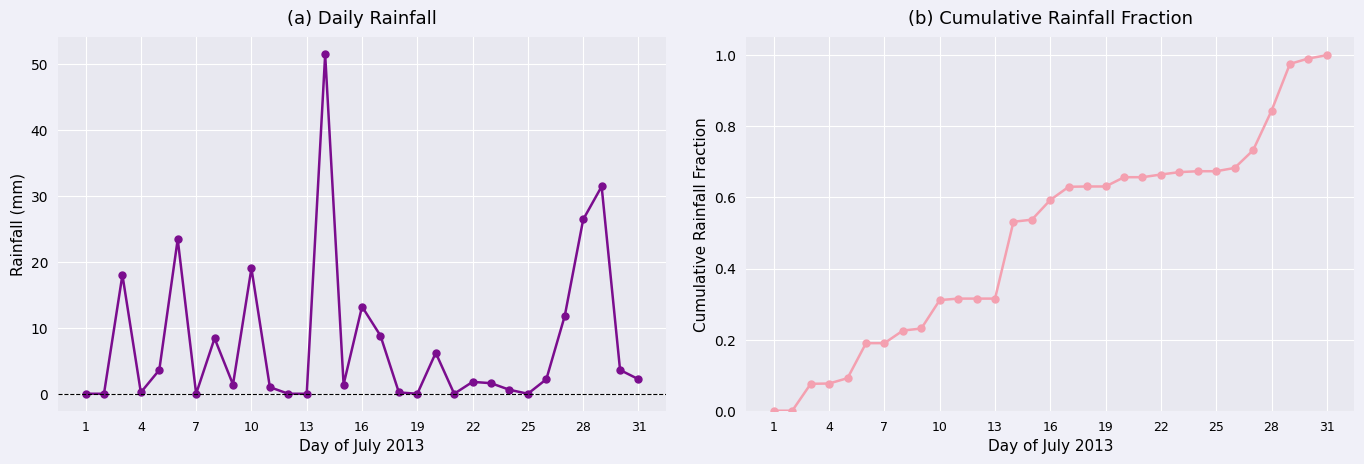

Where is Cumulative rain nearest to the value 0?

1